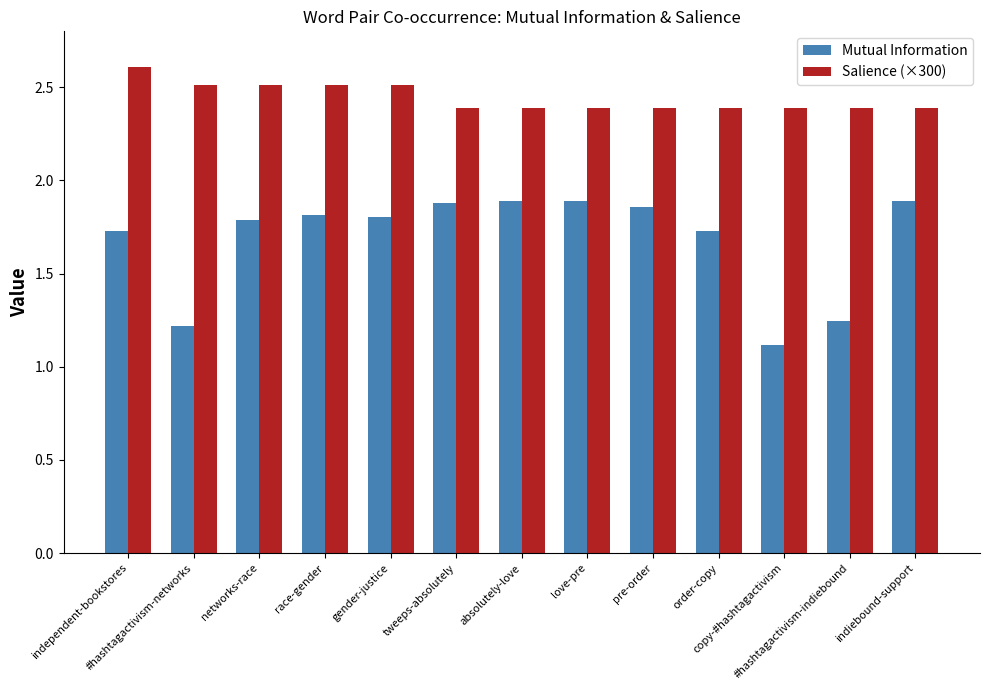

What is the label of the 6th bar from the right?

love-pre